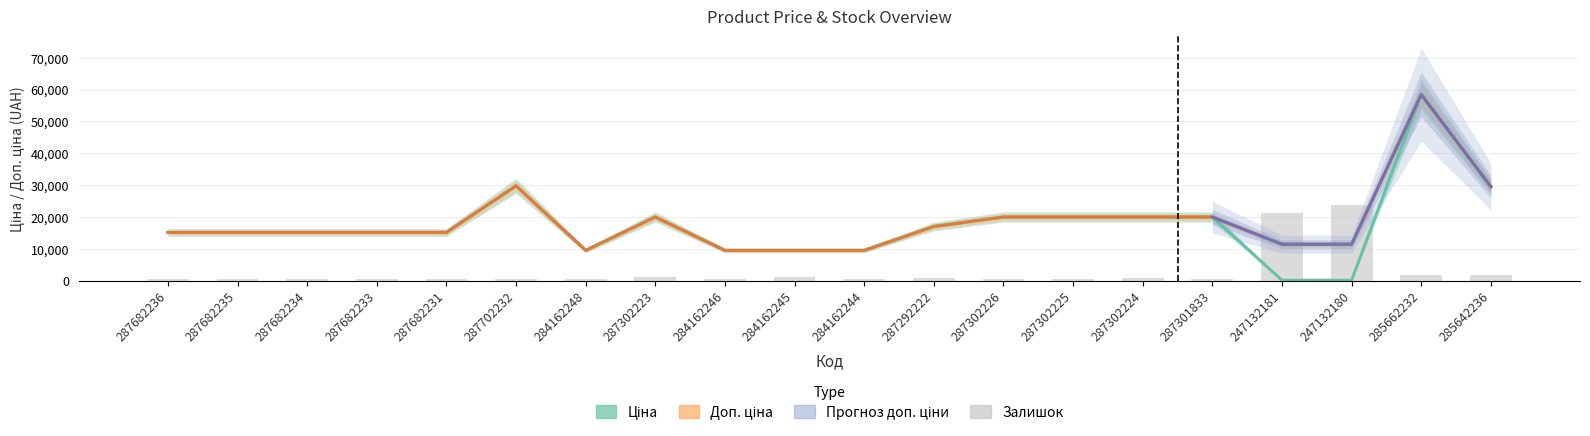

What is the total value across all series at 287302226?

40428.3